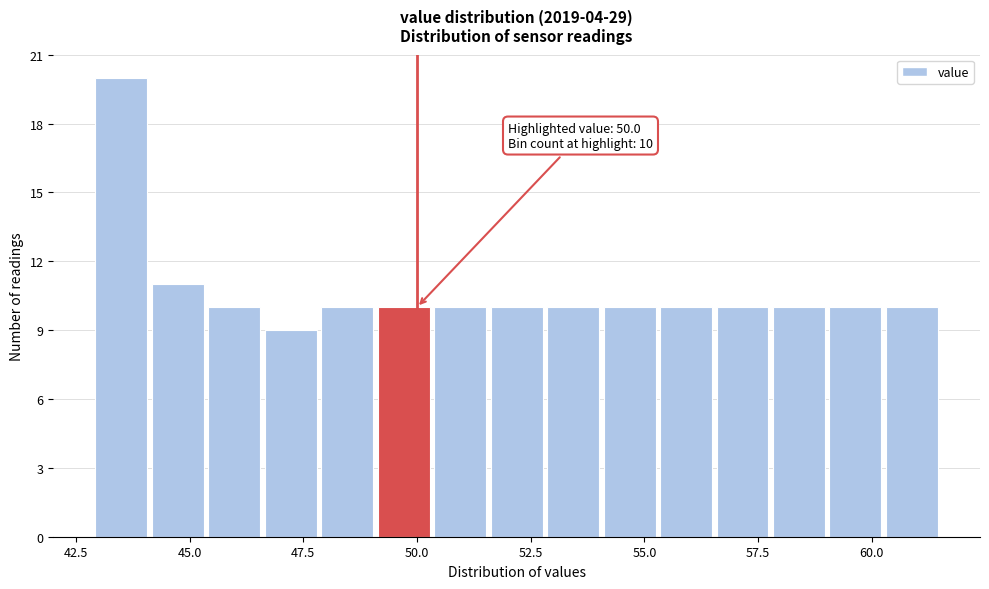

Around what value on the x-axis is the tallest bar? Give the approximate position of its centre, as read against the axis.

43.5